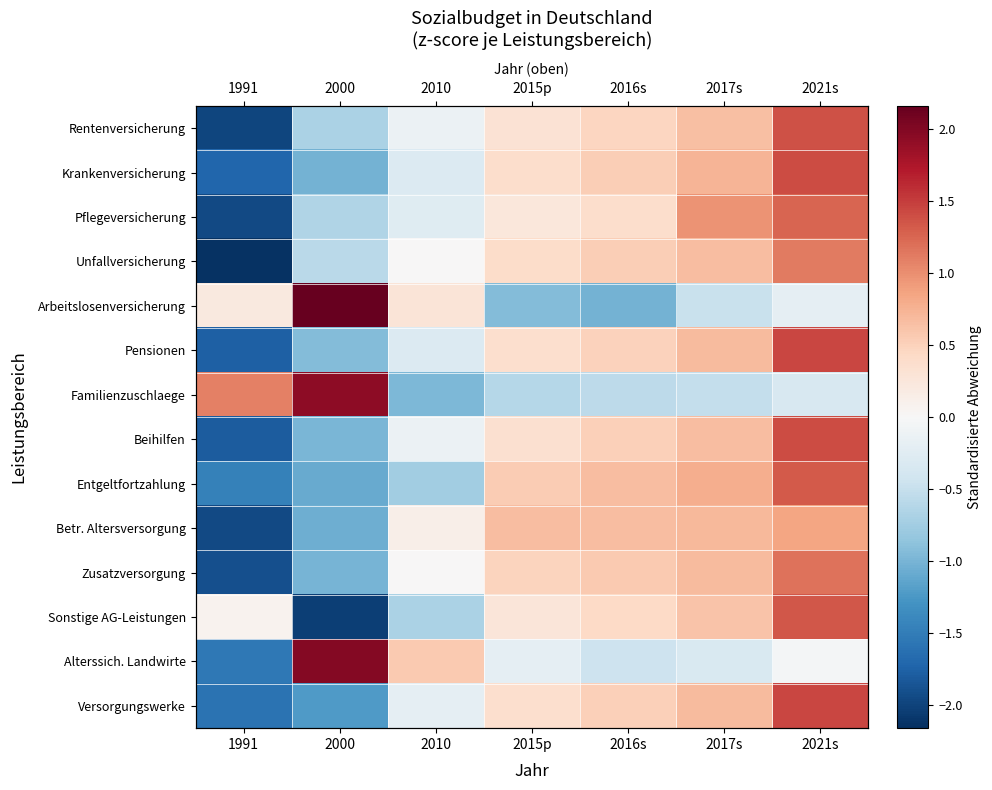

At which label does Beihilfen first exceed 0?

2015p